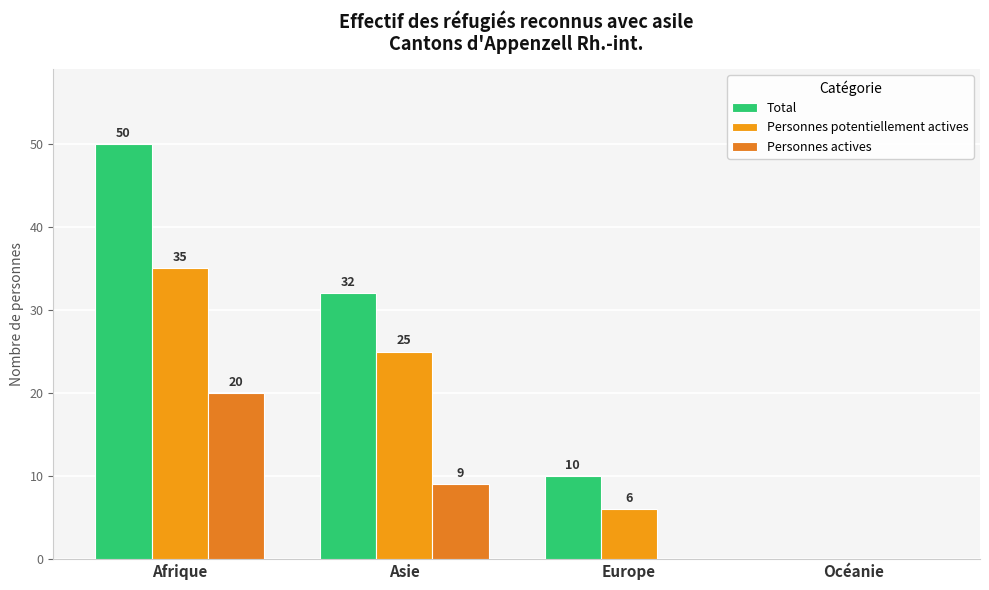

How many groups of bars are there?

4